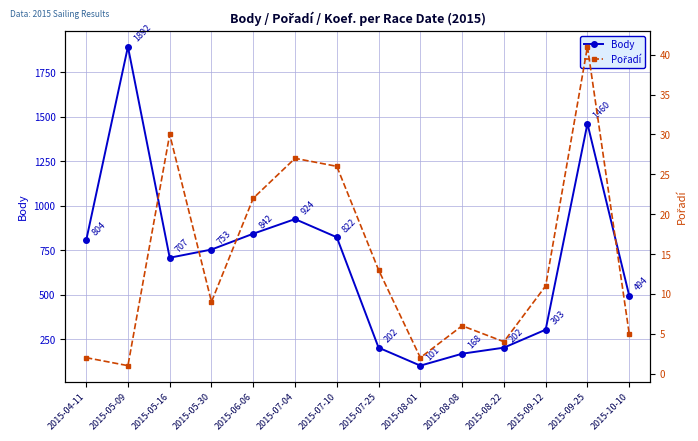

How many values in the Body series are below 753?

7